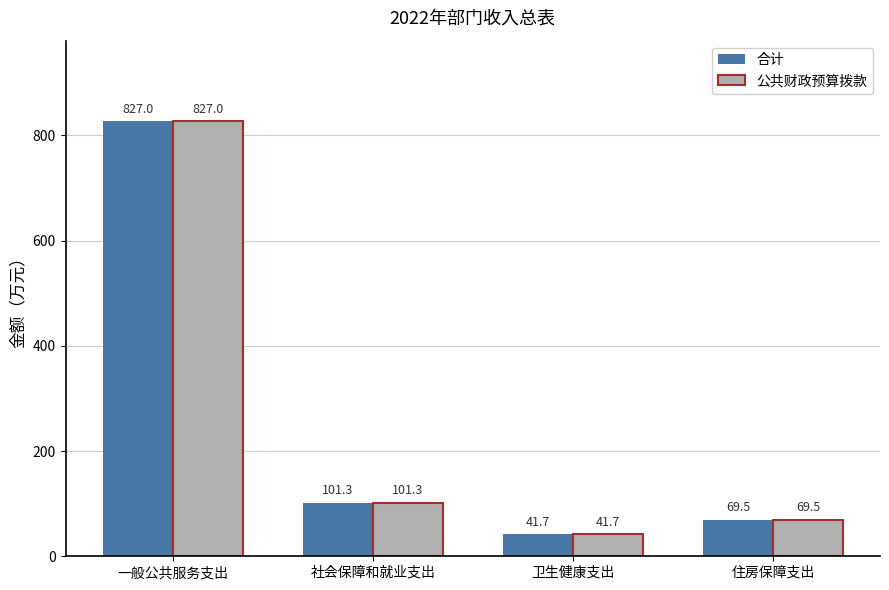

How many groups of bars are there?

4